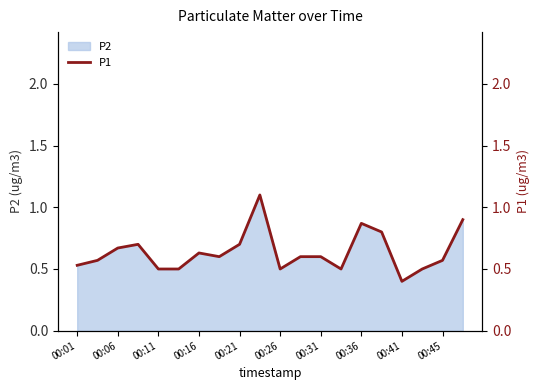

True or false: P2 has a value of 1.1 at 00:31.

False